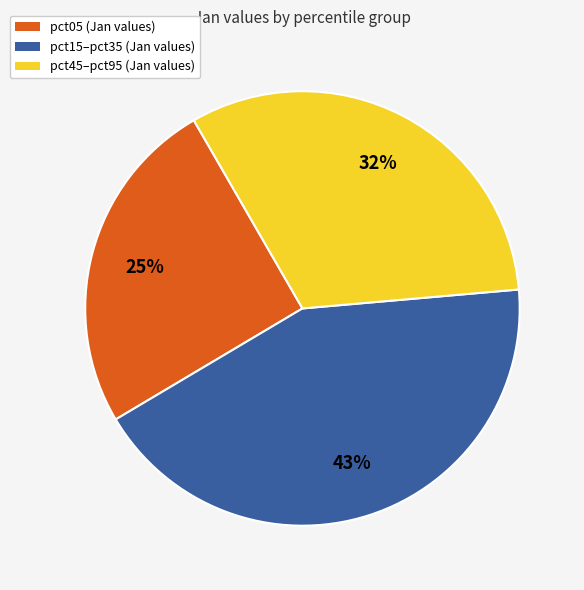

To the nearest percent, what is the difference between the largest and smallest slice percentages?

18%